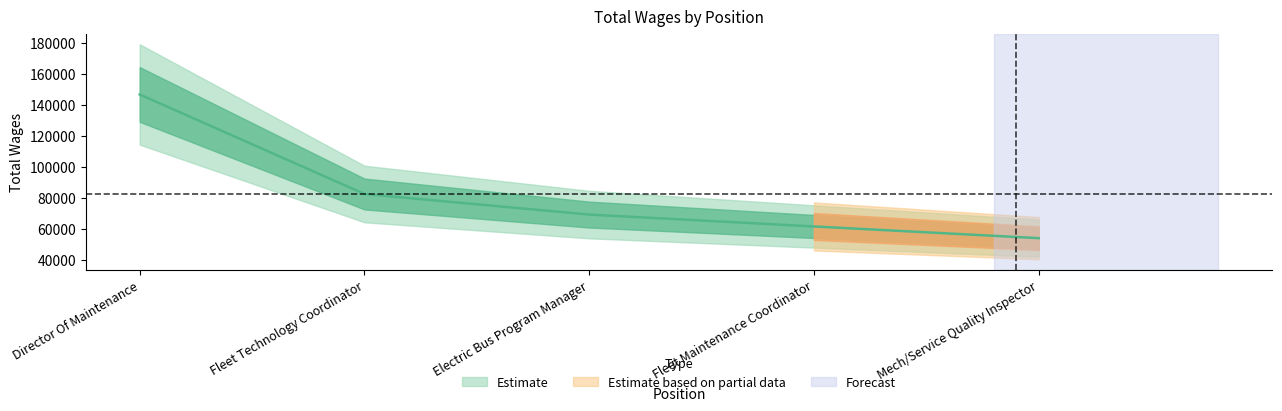

The value at Fleet Maintenance Coordinator is 104284. True or false?

False